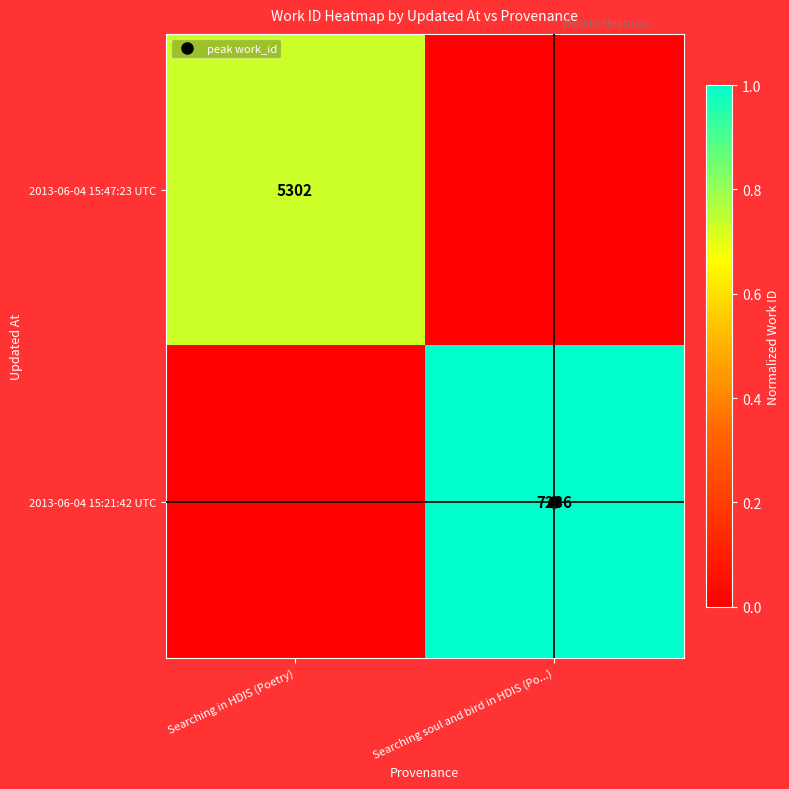

What is the difference between the highest and lowest values at Searching in HDIS (Poetry)?

0.7